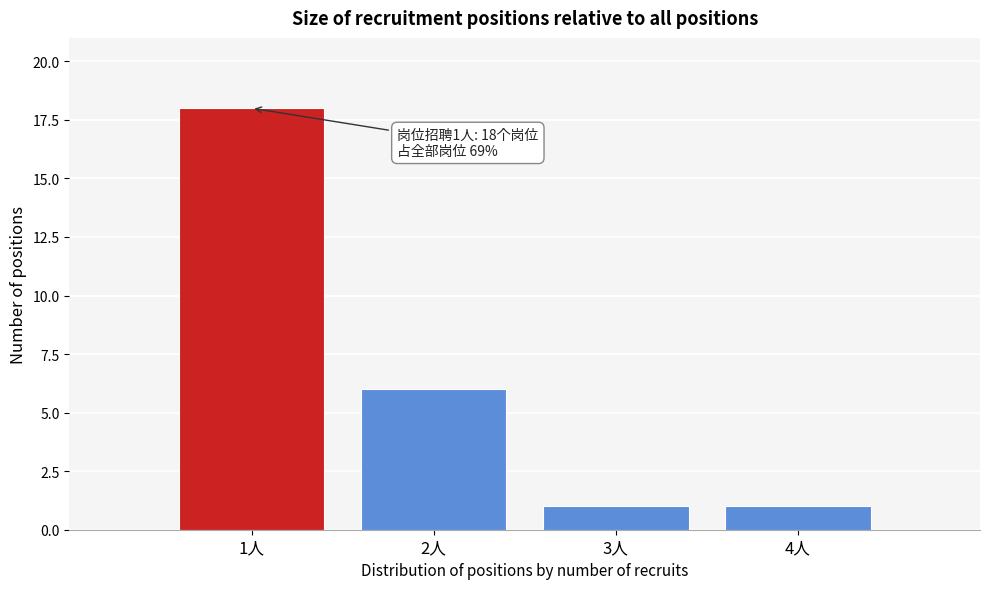

Over which range of the x-axis is the bar tallest?

0.5 to 1.5